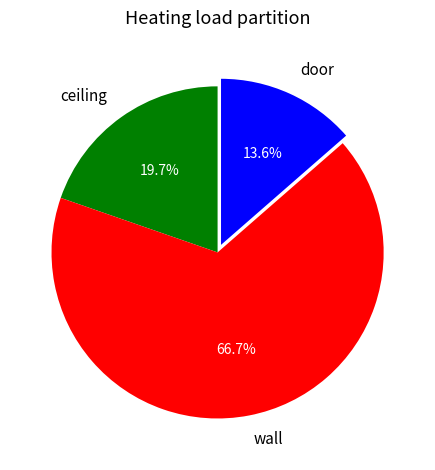

Which category has the smallest portion of the pie?

door